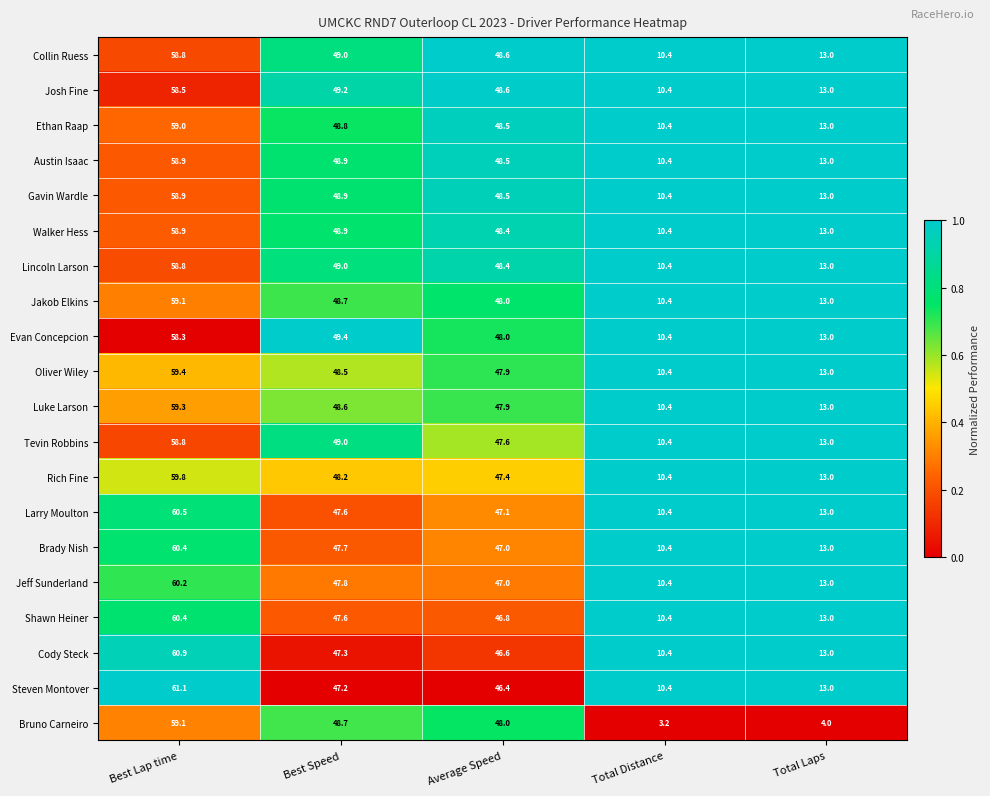

List the labels in order of Ethan Raap value, largest first.

Best Lap time, Best Speed, Average Speed, Total Laps, Total Distance